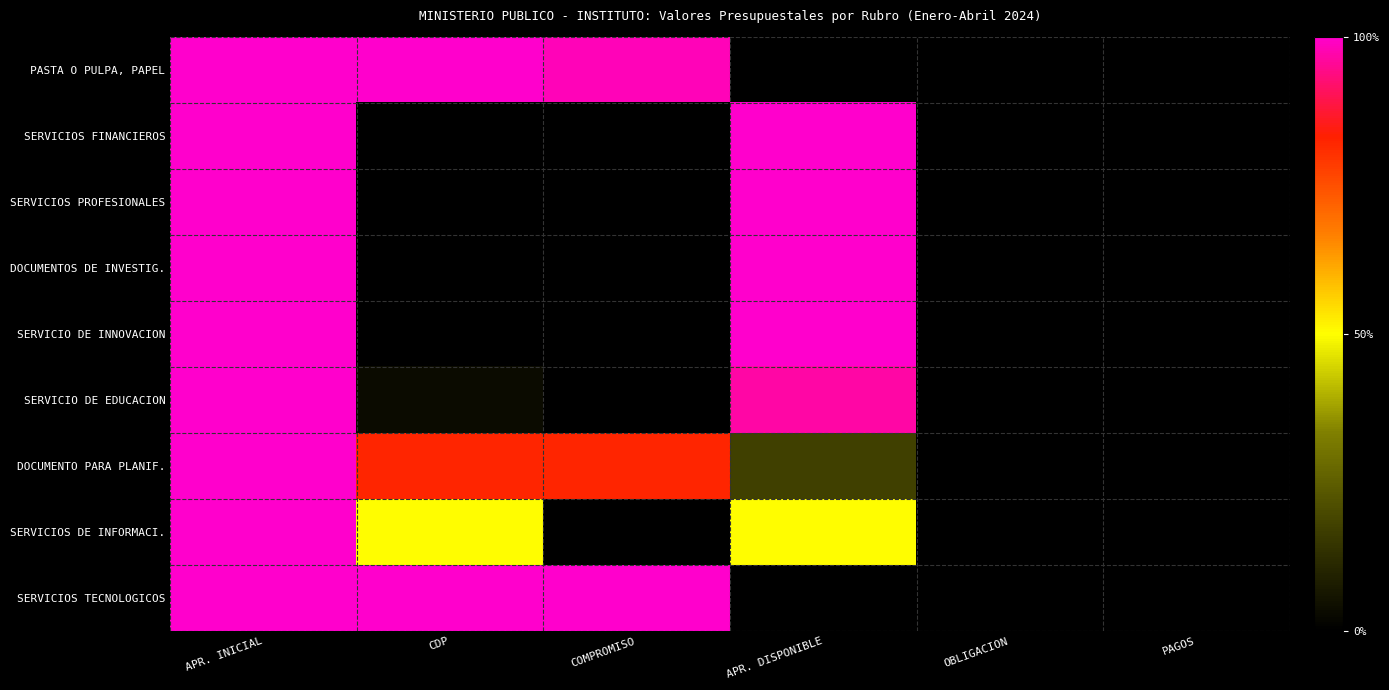

At COMPROMISO, list the series in order from largest to smallest.

SERVICIOS TECNOLOGICOS, PASTA O PULPA, PAPEL, DOCUMENTO PARA PLANIF., SERVICIOS FINANCIEROS, SERVICIOS PROFESIONALES, DOCUMENTOS DE INVESTIG., SERVICIO DE INNOVACION, SERVICIO DE EDUCACION, SERVICIOS DE INFORMACI.